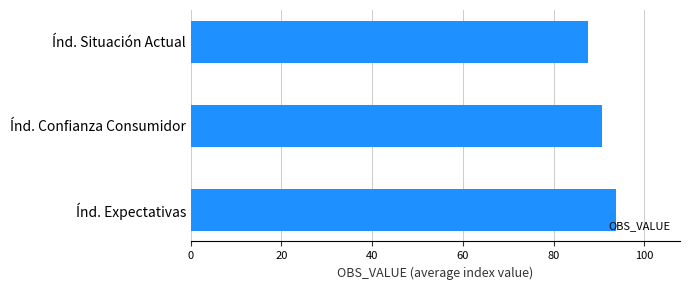

Reading top to bottom, list all the values displayed in this chart.

87.6	90.7	93.8